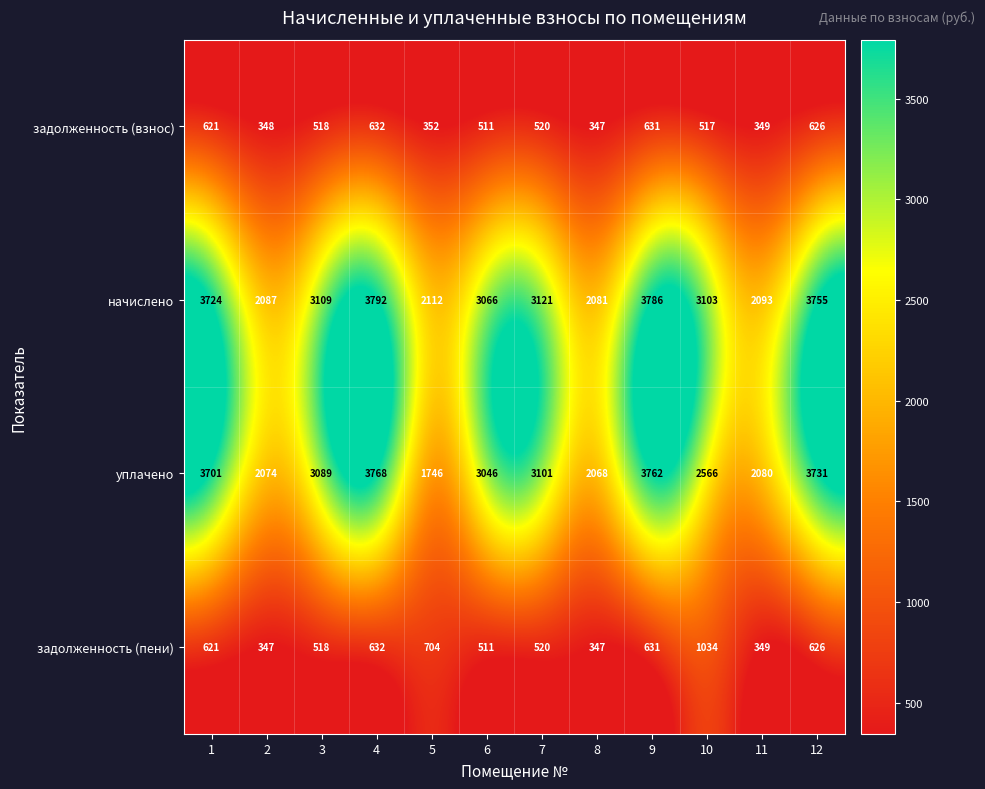

What is the total value across all series at 7?

7262